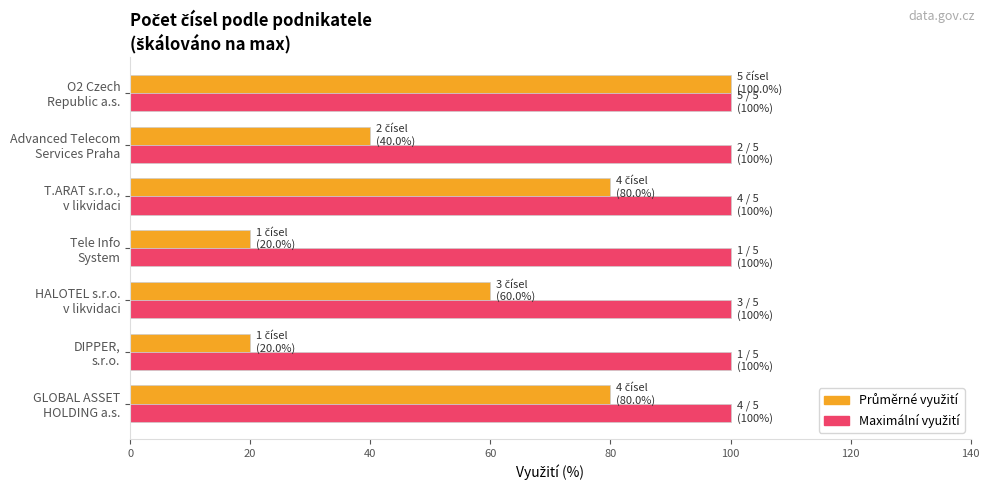

What is the maximum value shown in the chart?

100